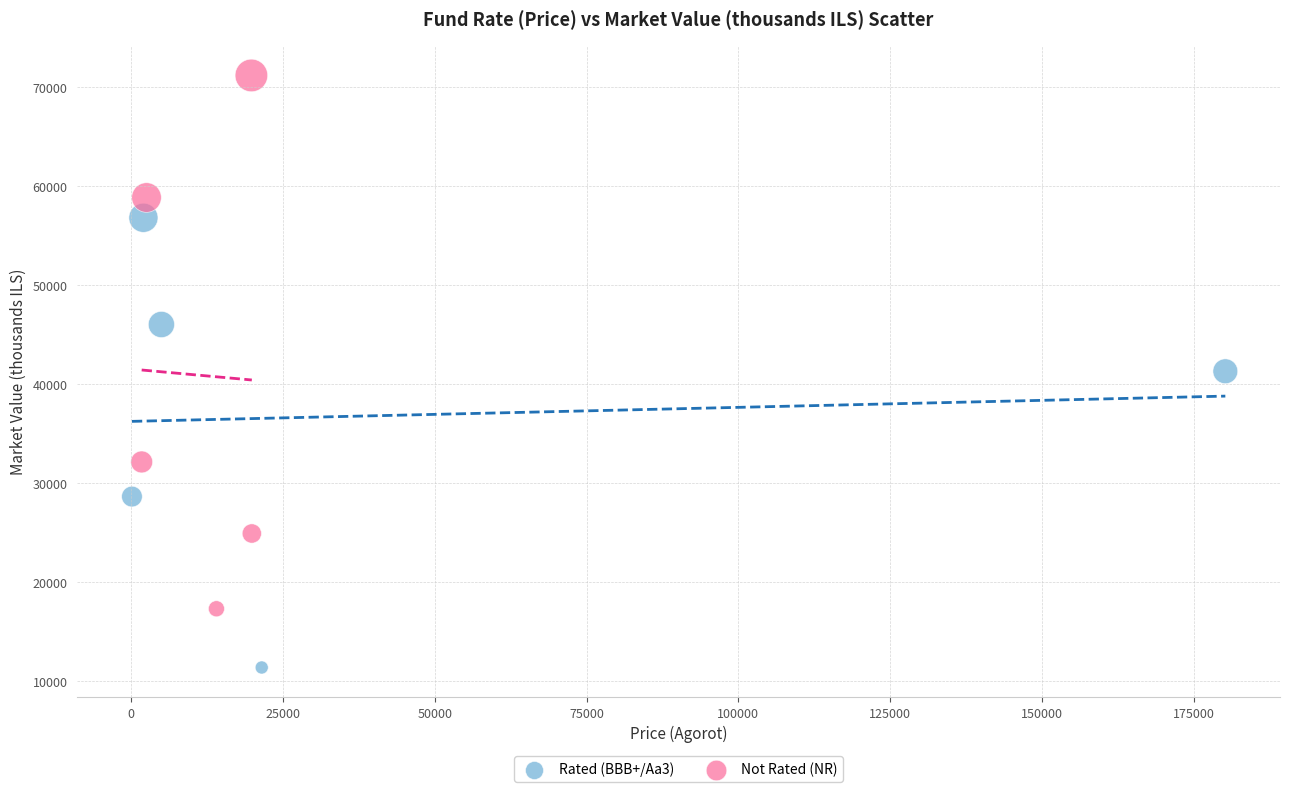

Which series contains the highest Y value?

Not Rated (NR)